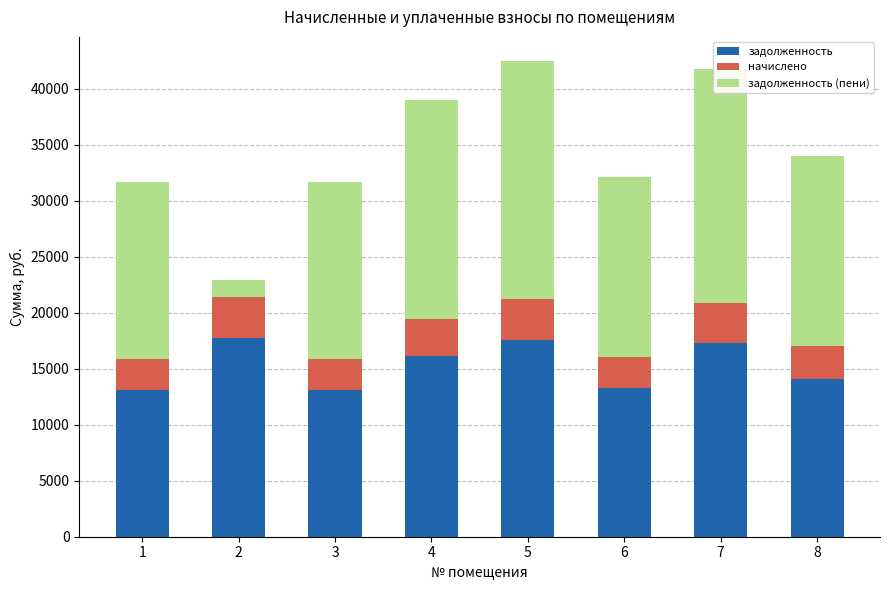

What is the maximum value for задолженность?

17703.8